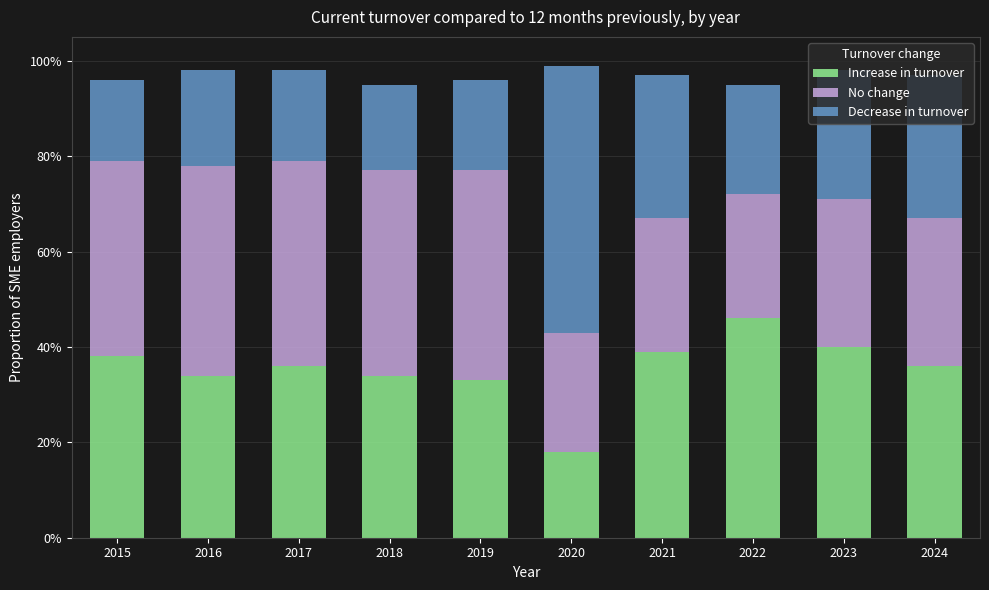

Which series has the largest total across all categories?

No change